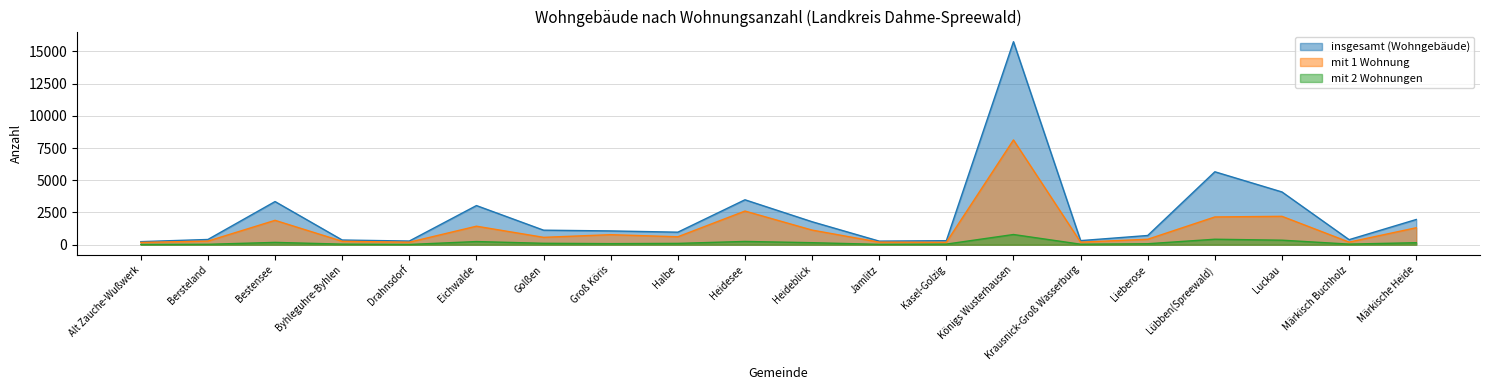

Between Alt Zauche-Wußwerk and Kasel-Golzig, which series saw the biggest shift?

insgesamt (Wohngebäude)